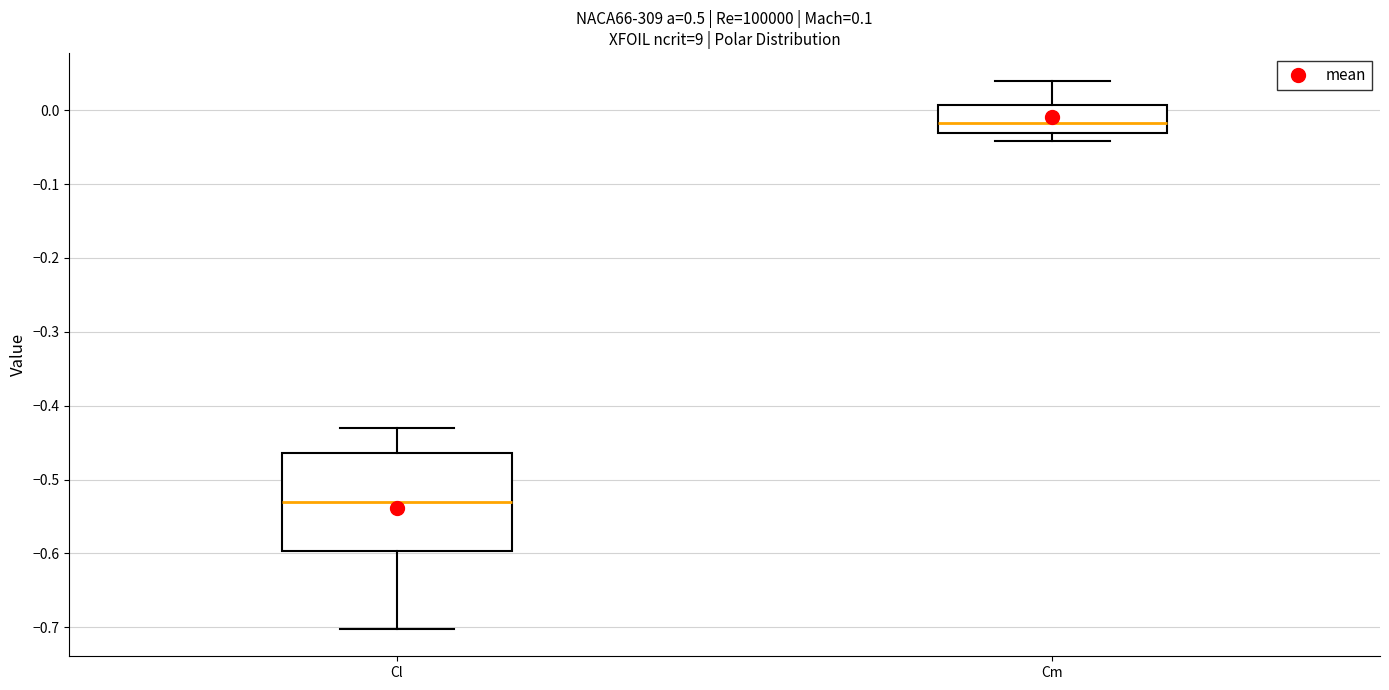

Which box has the highest median line?

Cm